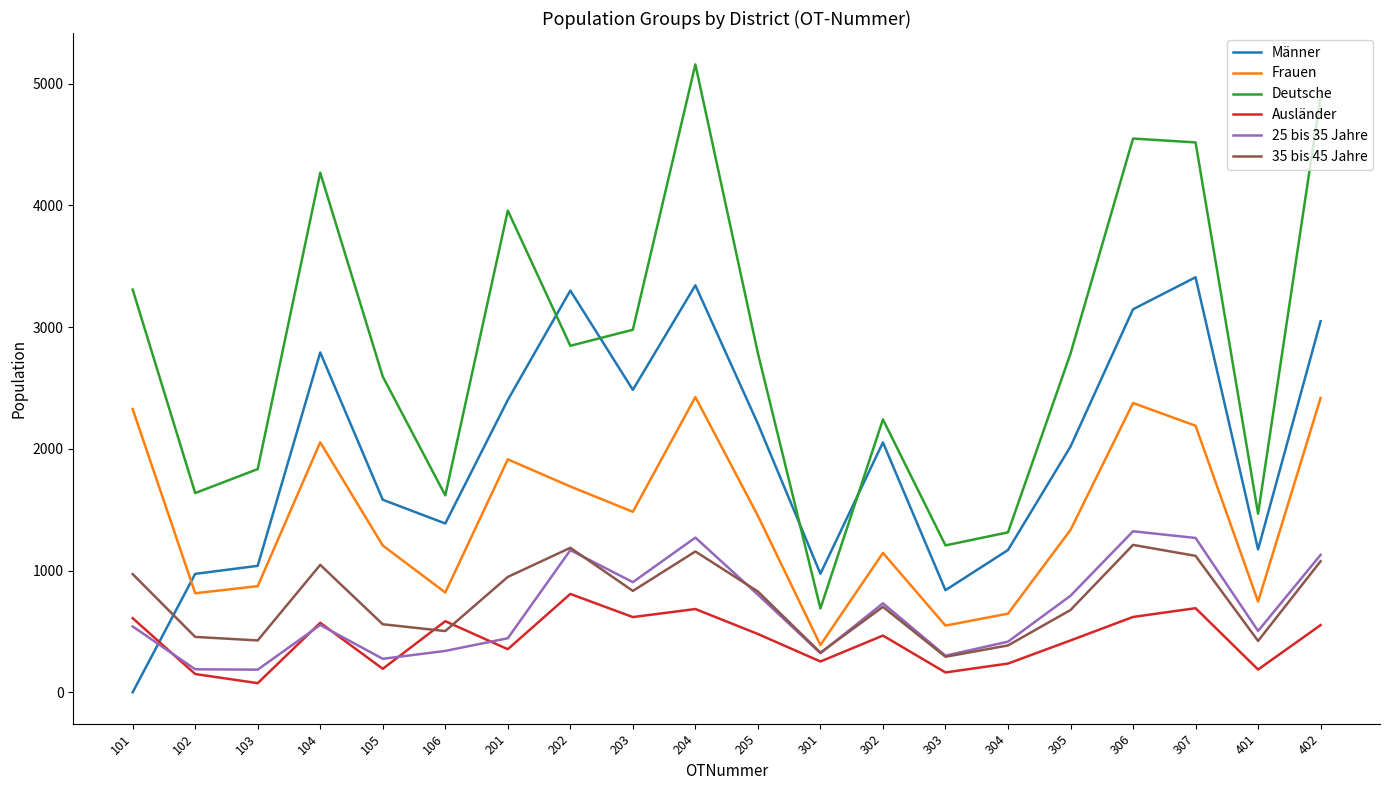

What are all the series names shown in the legend?

Männer, Frauen, Deutsche, Ausländer, 25 bis 35 Jahre, 35 bis 45 Jahre